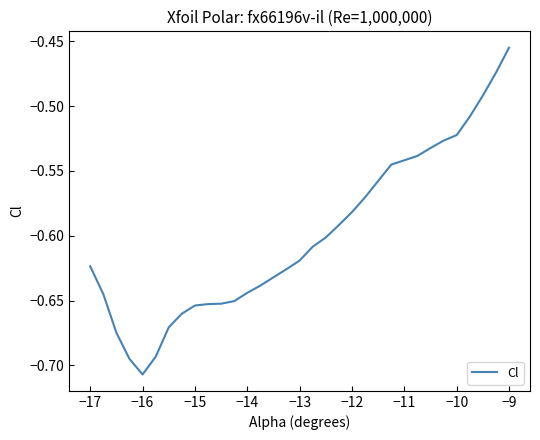

Is this an area chart (filled region under the line)?

No